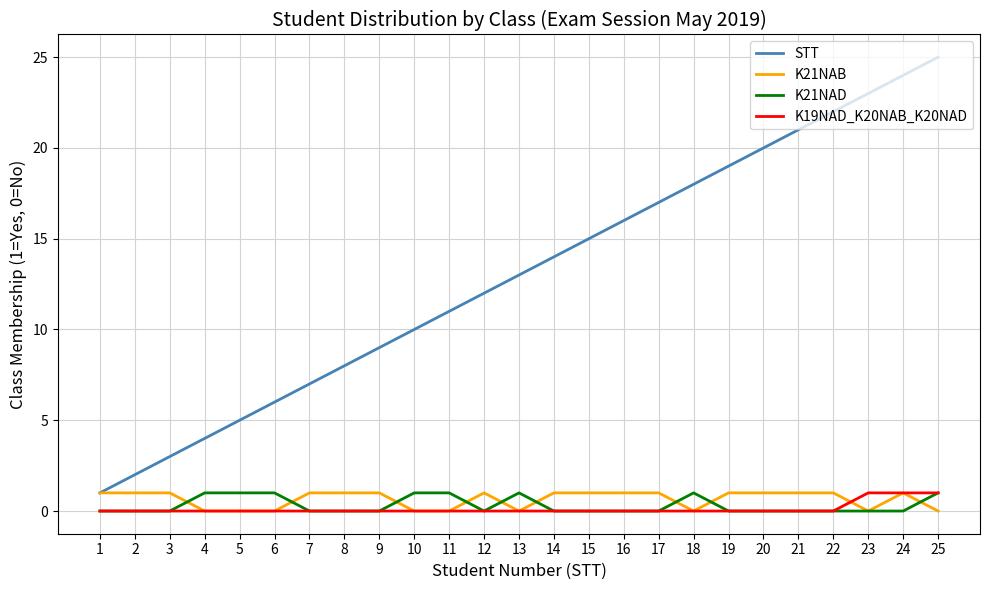

True or false: K19NAD_K20NAB_K20NAD and STT cross at least once.

False